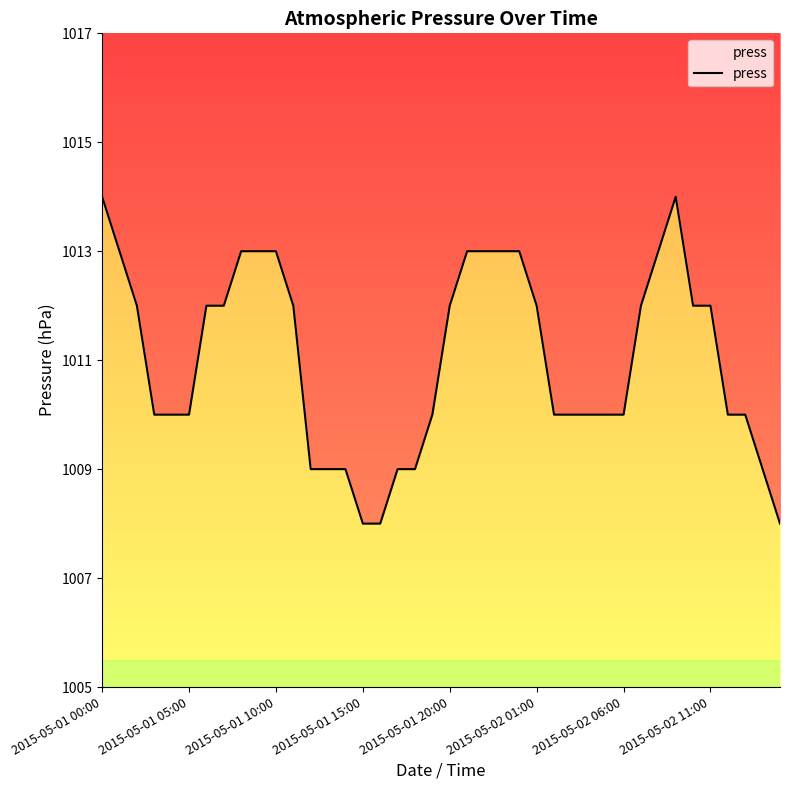

How many values are between 1010 and 1013?

29